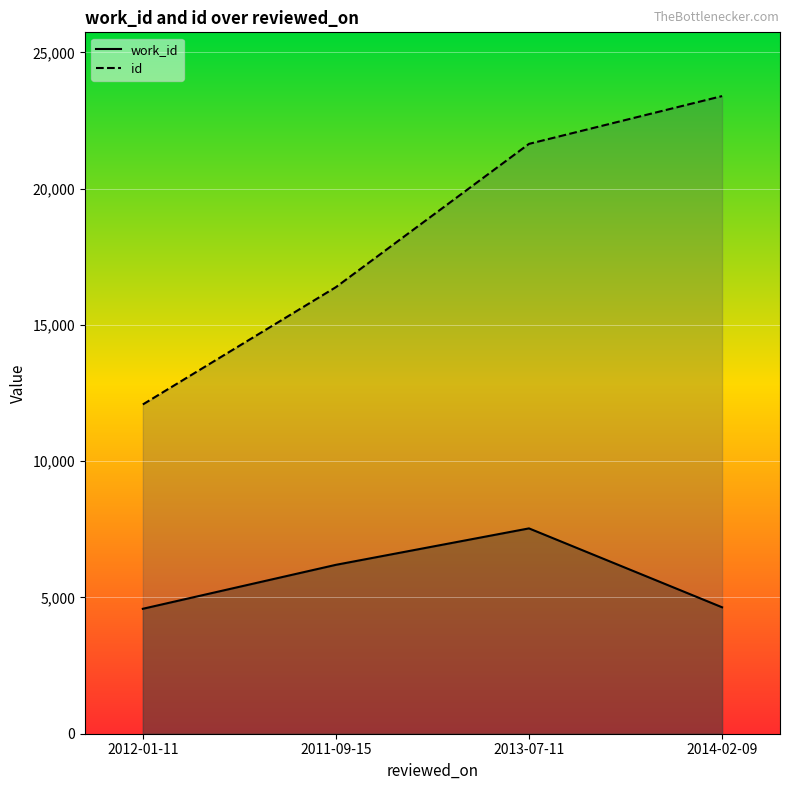

What is the label of the 3rd point from the right?

2011-09-15